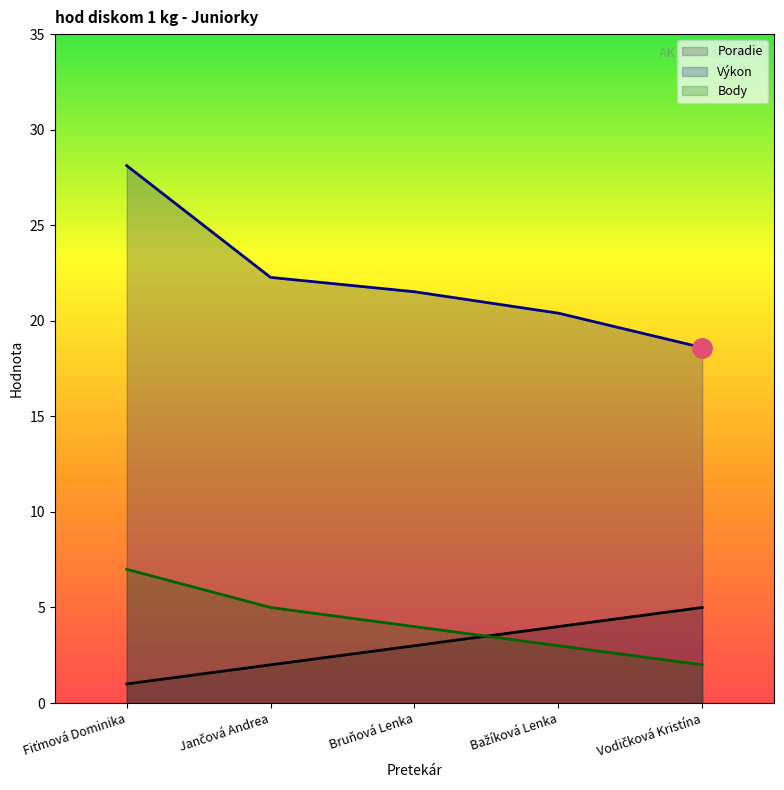

True or false: Poradie has a value of 1.0 at Fiťmová Dominika.

True